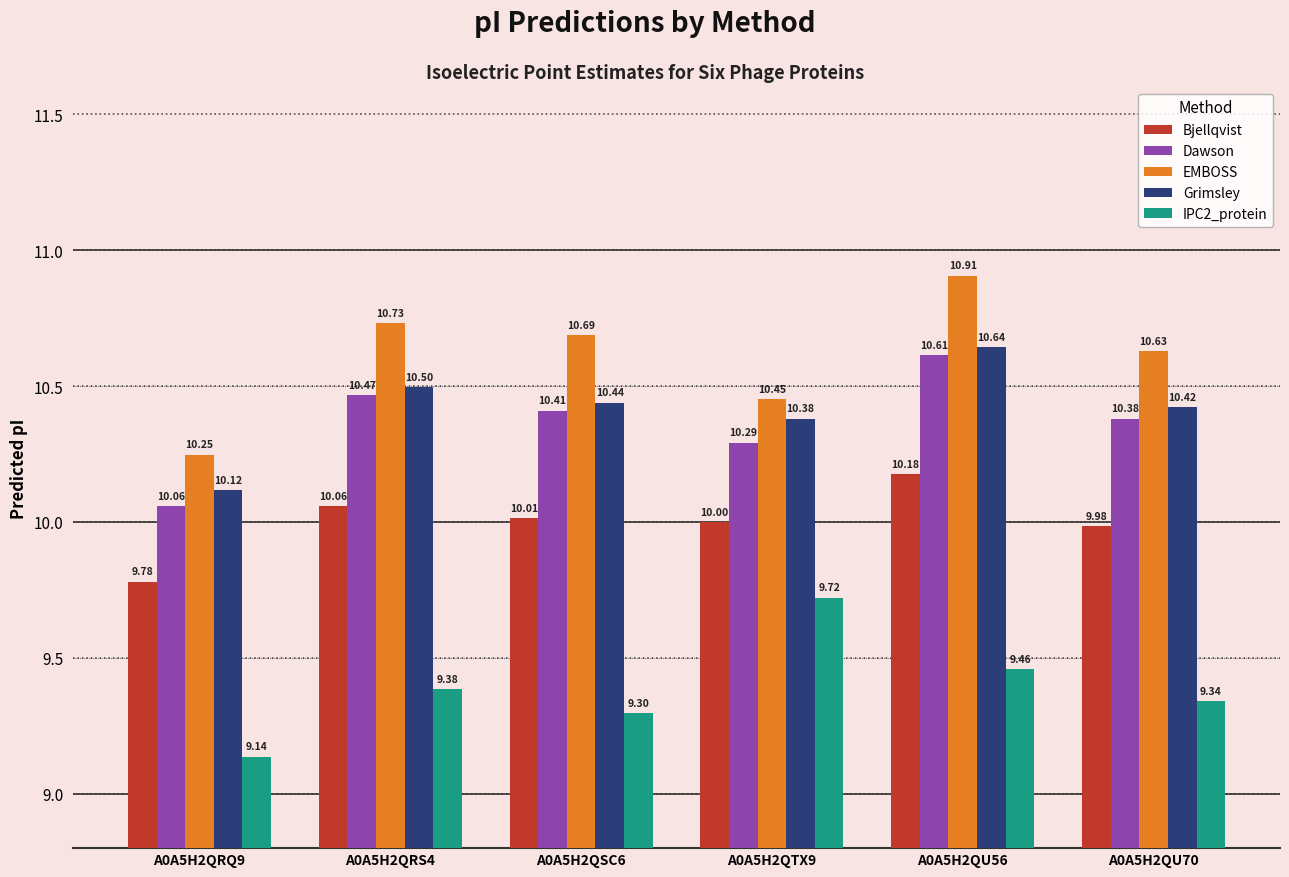

At which category is the sum across all series the highest?

A0A5H2QU56